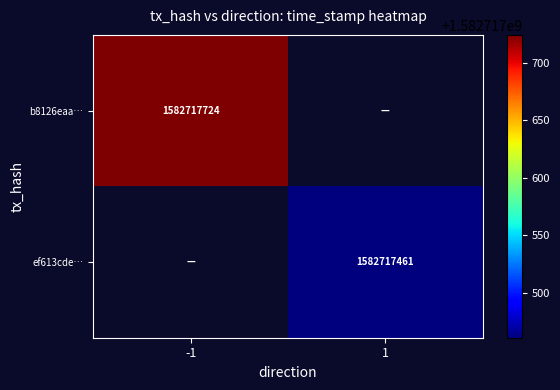

The ef613cde… series shows 1582717461 at 1. True or false?

True